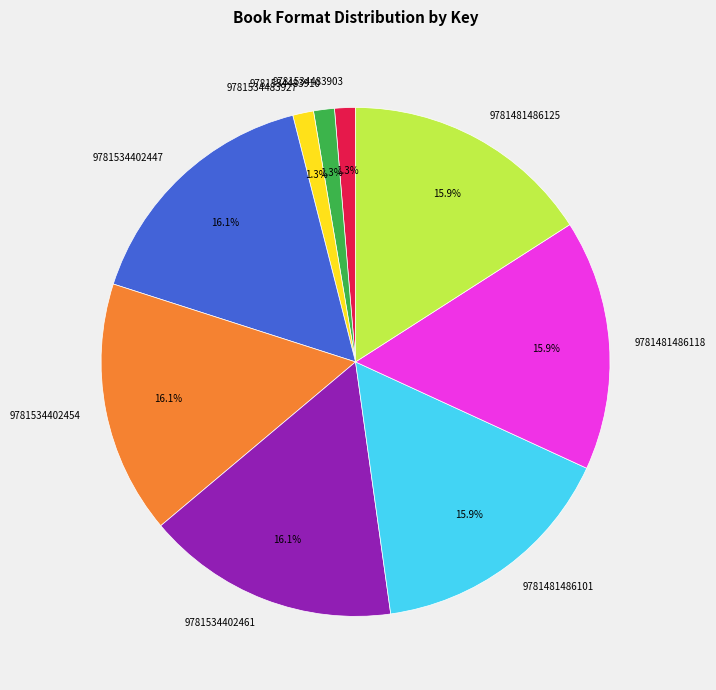

Is there any slice that represents more than half of the pie?

No